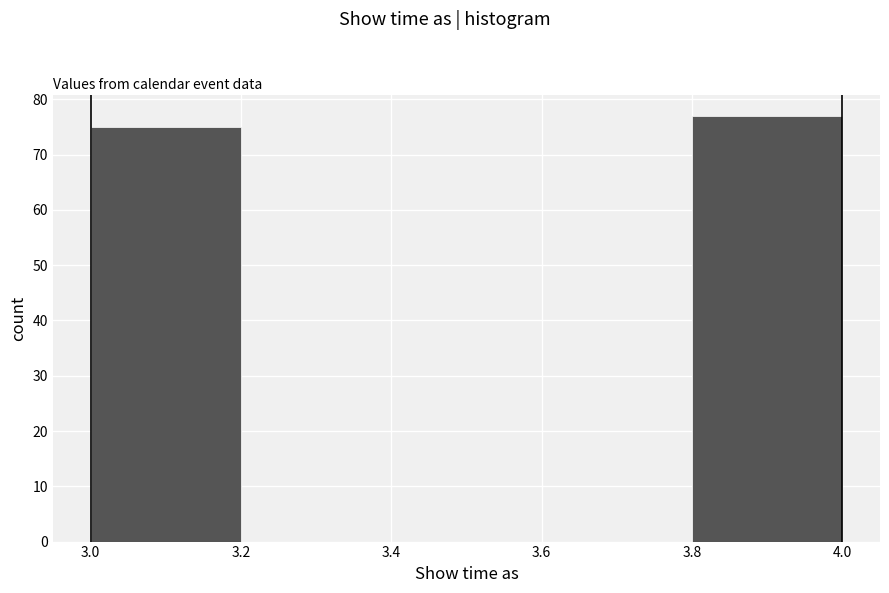

Reading left to right, transcribe this chart: for each bar, give the range it covers on the x-axis and its height. The values are not printed on the chart, so give them approximately, as read against the axis.

3.0 to 3.2: 75
3.2 to 3.4: 0
3.4 to 3.6: 0
3.6 to 3.8: 0
3.8 to 4.0: 77